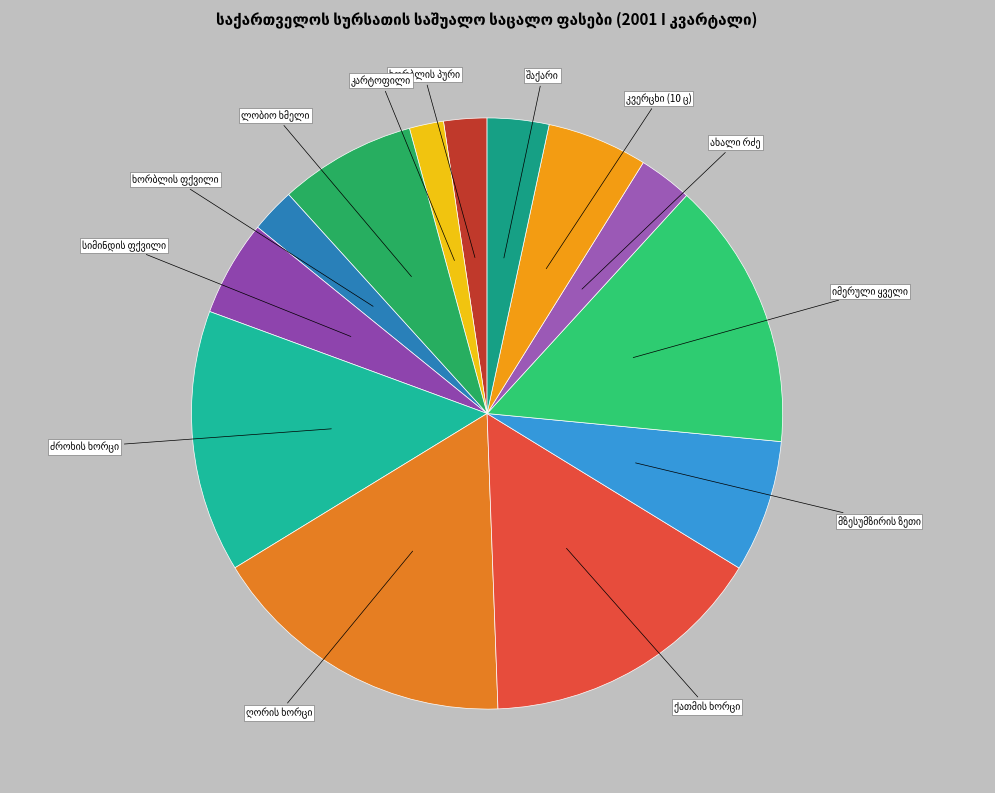

How many slices are in this pie chart?

13